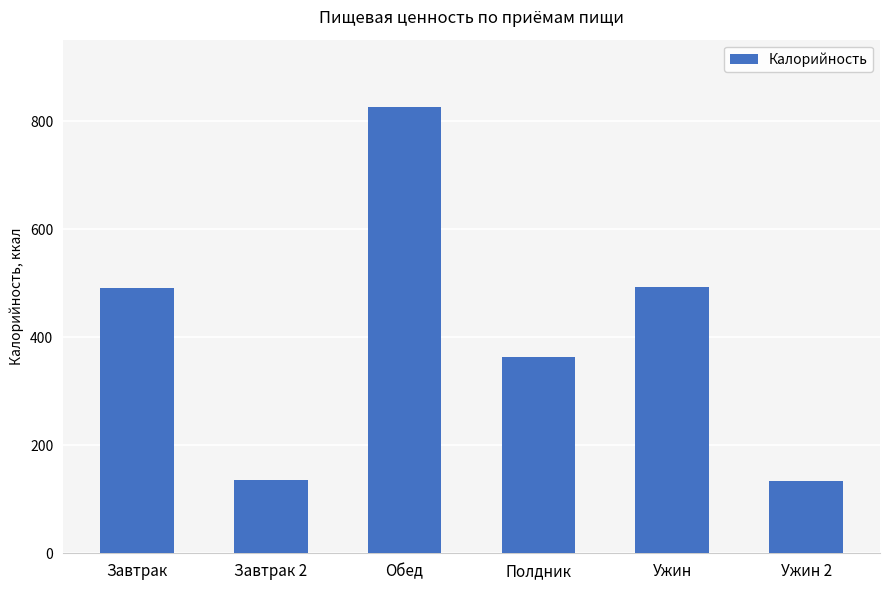

What is the value of the 1st bar from the left?

491.5